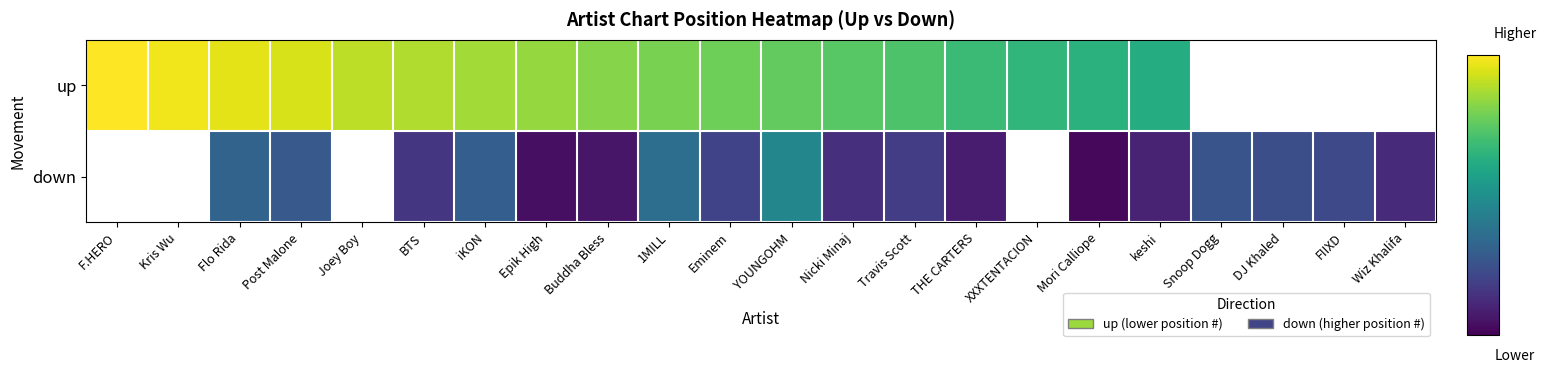

Which label corresponds to the smallest value in the chart?

Mori Calliope